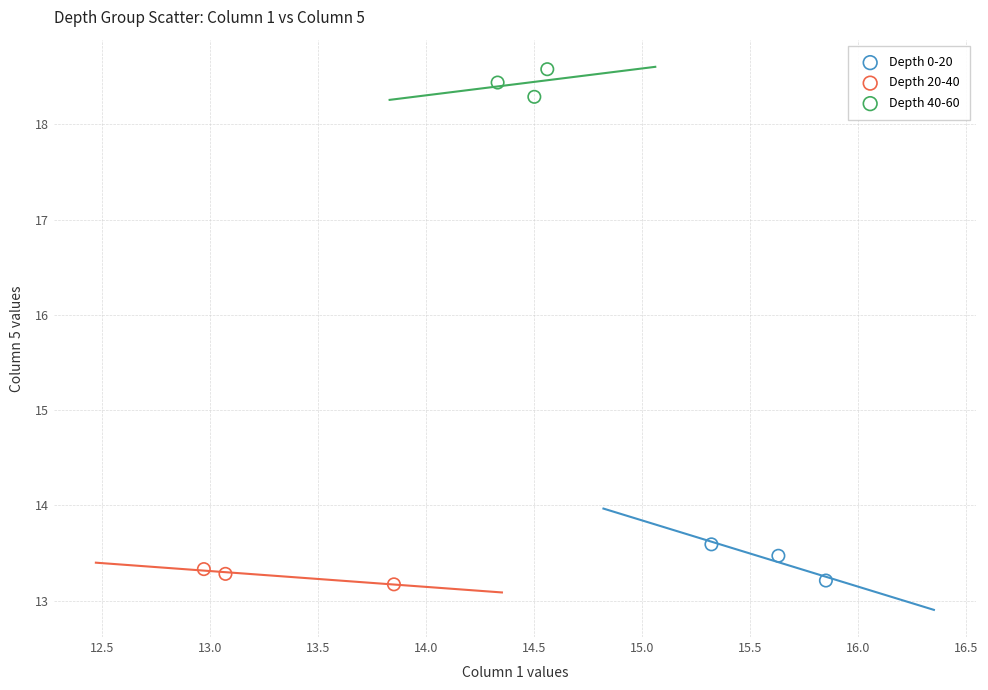

What are all the series names shown in the legend?

Depth 0-20, Depth 20-40, Depth 40-60